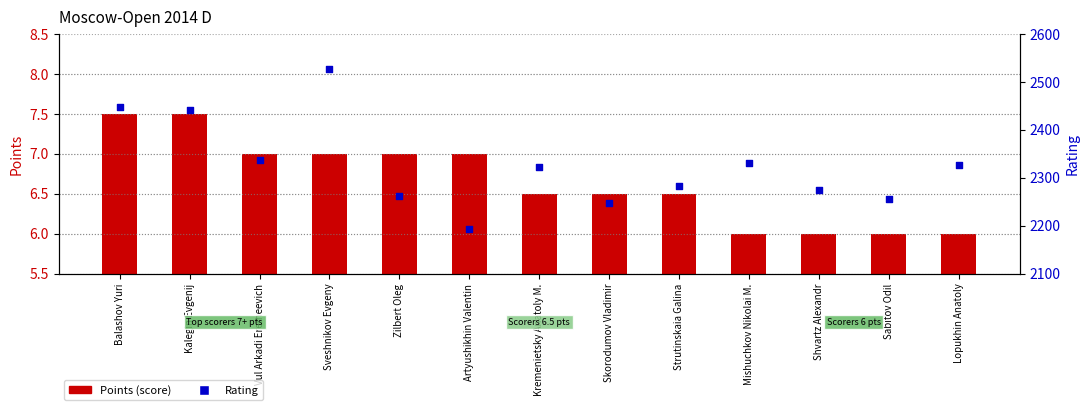

What is the total value across all series at Balashov Yuri?

2454.5